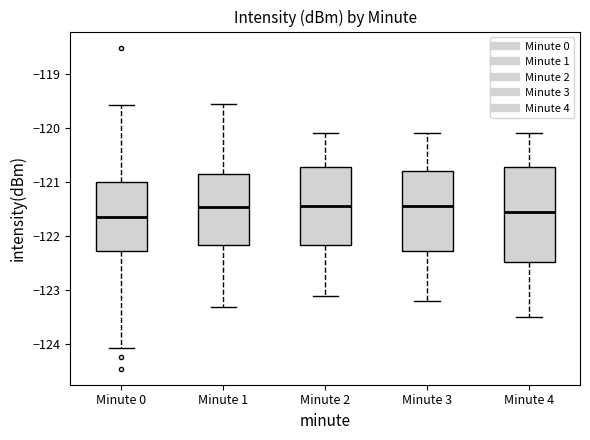

Reading left to right, read every box against the y-axis: the position of its median line, the range the box covers, and the ends of its whiskers. The values are not printed on the chart, so give them approximately, as read against the axis.

Minute 0: median -121.6, box -122.3 to -121.0, whiskers -124.1 to -119.6
Minute 1: median -121.5, box -122.2 to -120.9, whiskers -123.3 to -119.6
Minute 2: median -121.4, box -122.2 to -120.7, whiskers -123.1 to -120.1
Minute 3: median -121.4, box -122.3 to -120.8, whiskers -123.2 to -120.1
Minute 4: median -121.5, box -122.5 to -120.7, whiskers -123.5 to -120.1